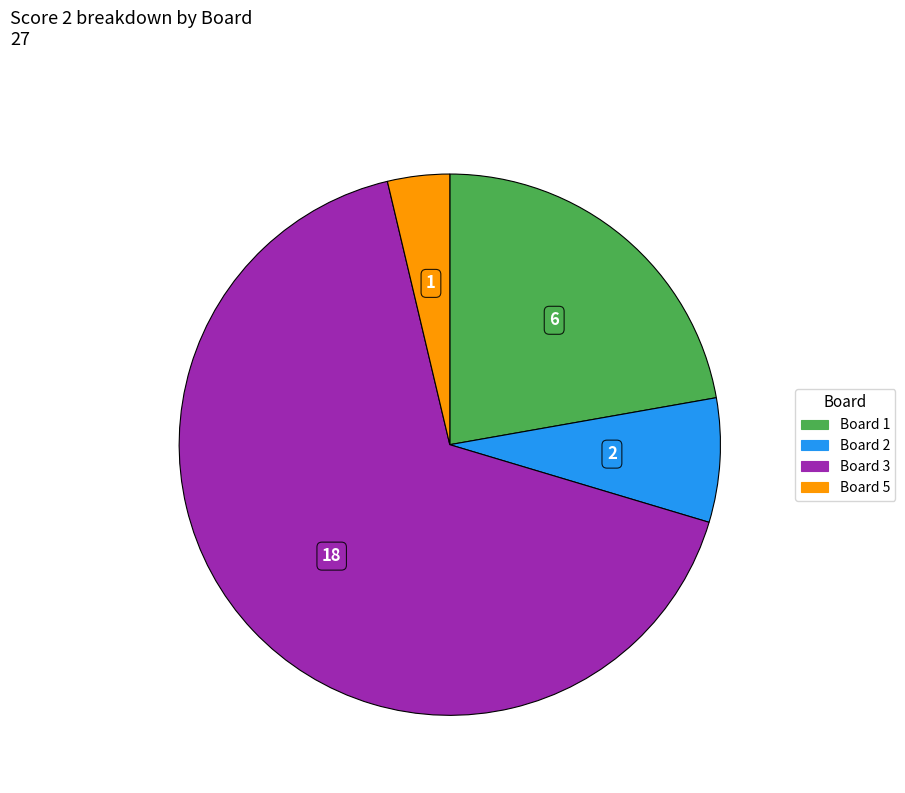

Is there a majority slice in this chart?

Yes